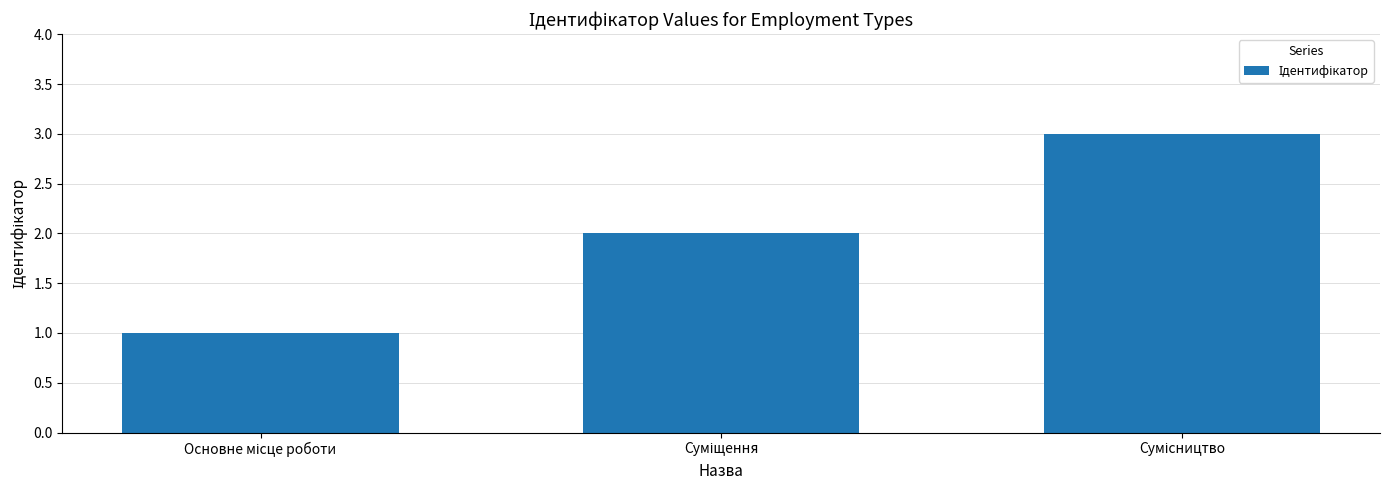

Are the bars horizontal?

No